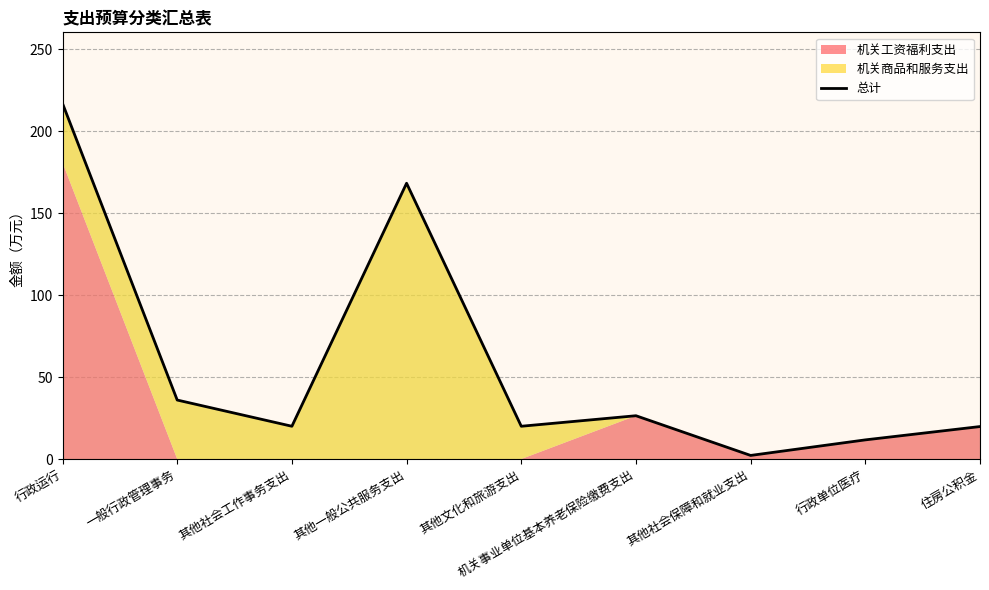

The value at 行政运行 is 53.5. True or false?

False